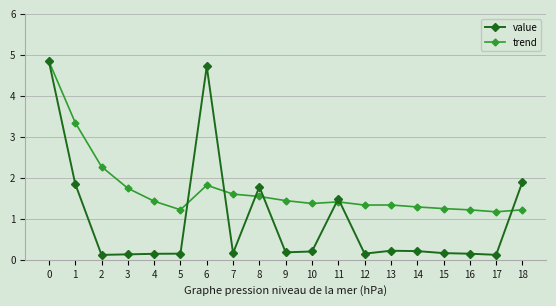

Is this an area chart (filled region under the line)?

No